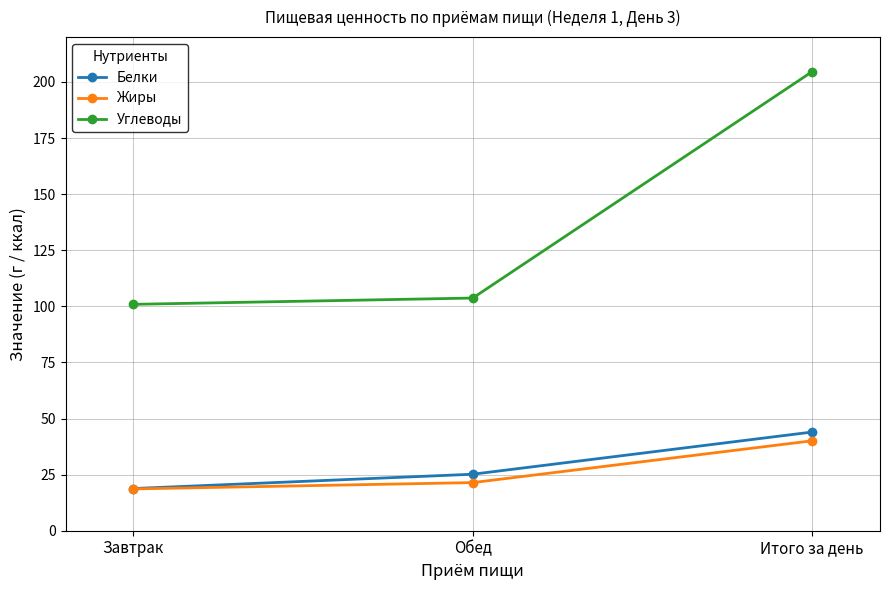

Which series has the widest spread of values?

Углеводы